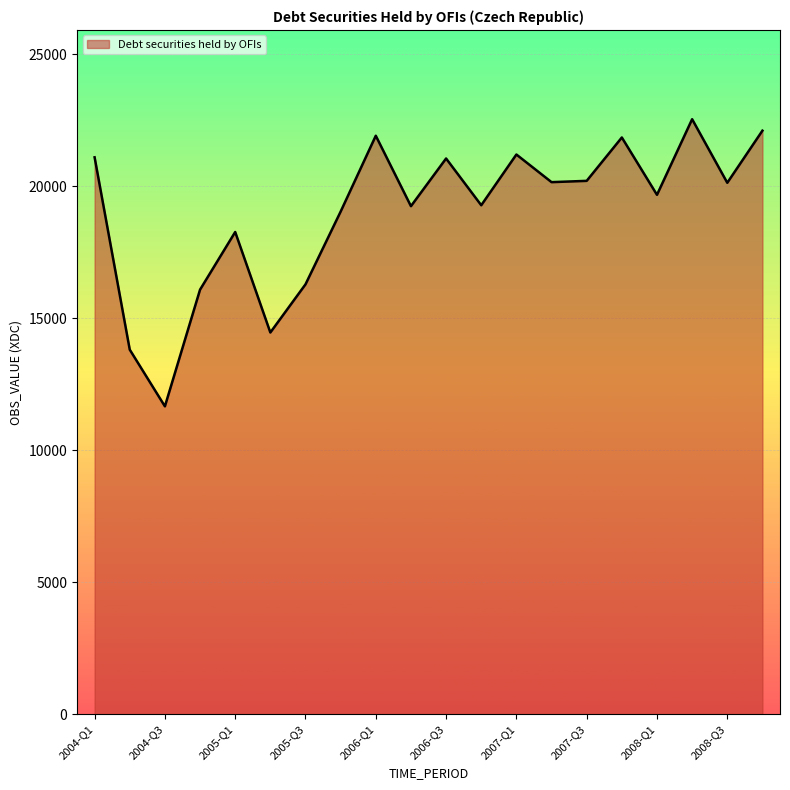

What is the difference between the maximum and minimum values?

10876